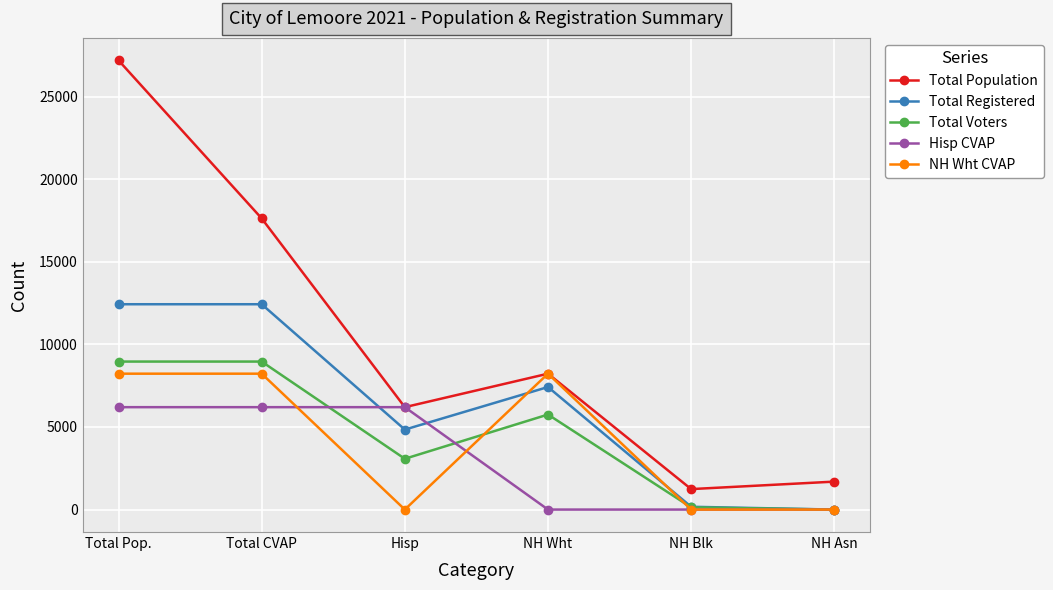

In Total Population, how many points are higher than both neighbors (excluding endpoints)?

1